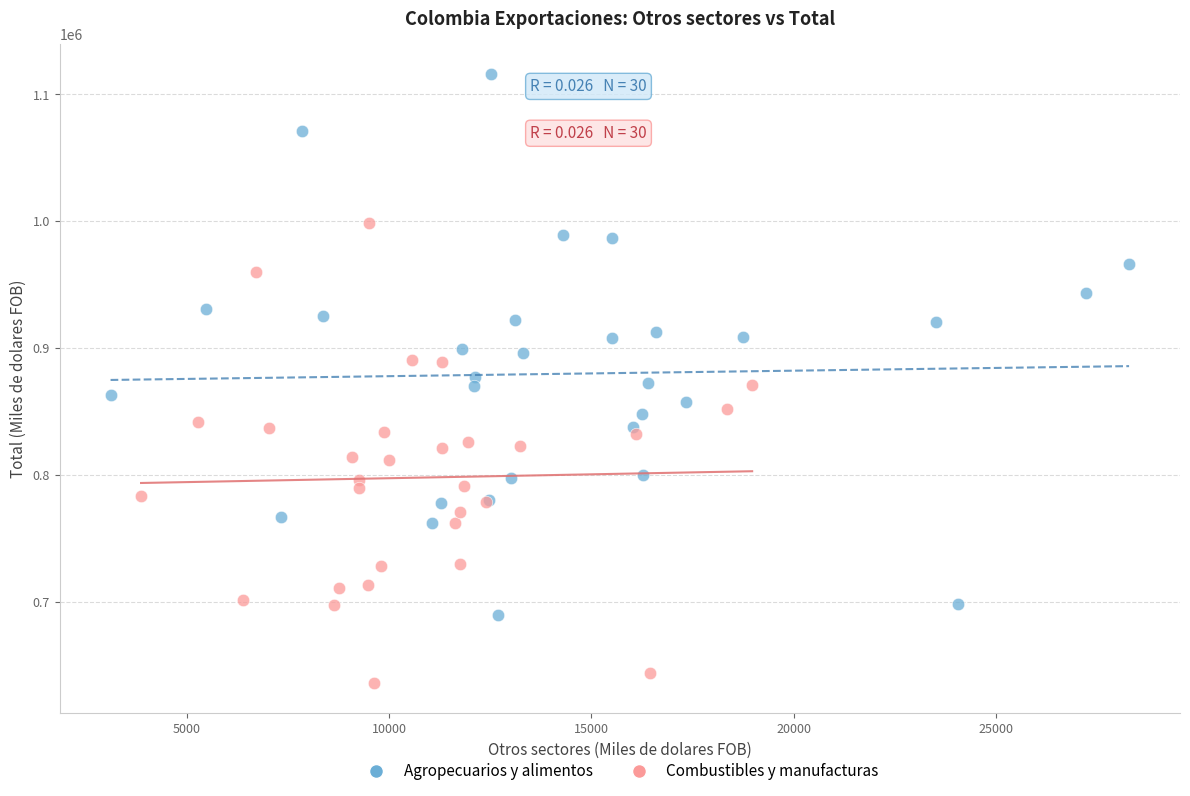

Which series contains the lowest Y value?

Combustibles y manufacturas